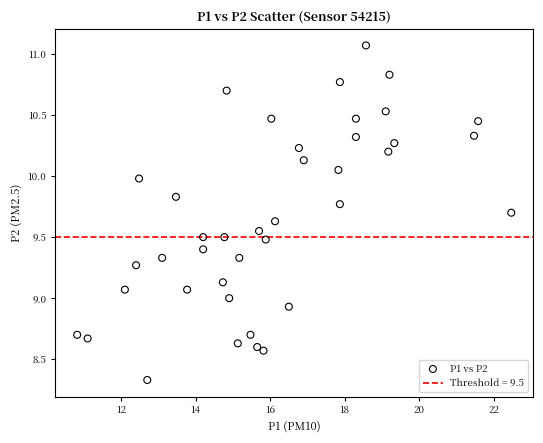

What is the range of Y values (max minus min)?

2.7